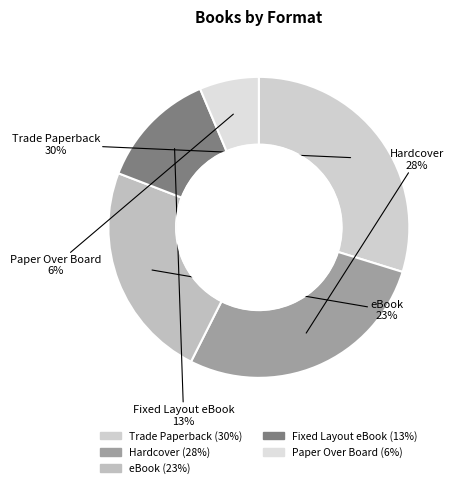

How many slices are in this pie chart?

5